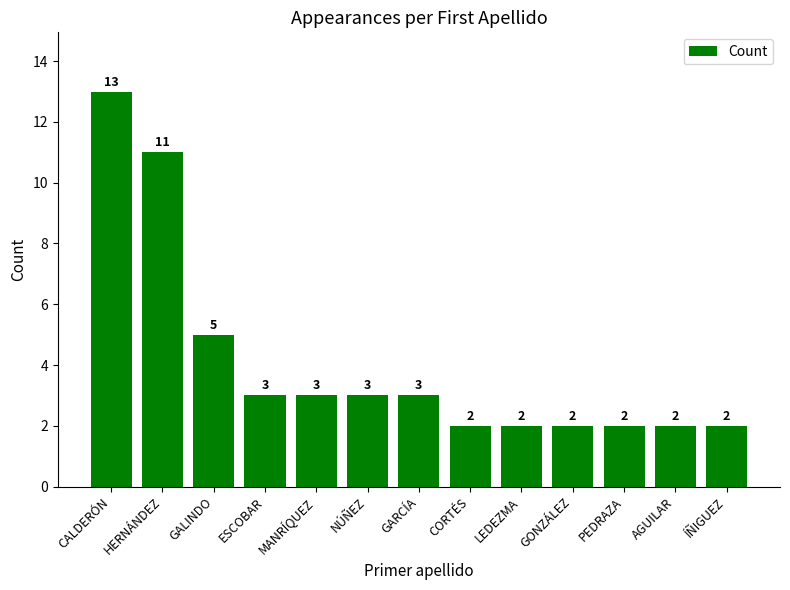

What is the sum of the values at CORTÉS and HERNÁNDEZ?

13